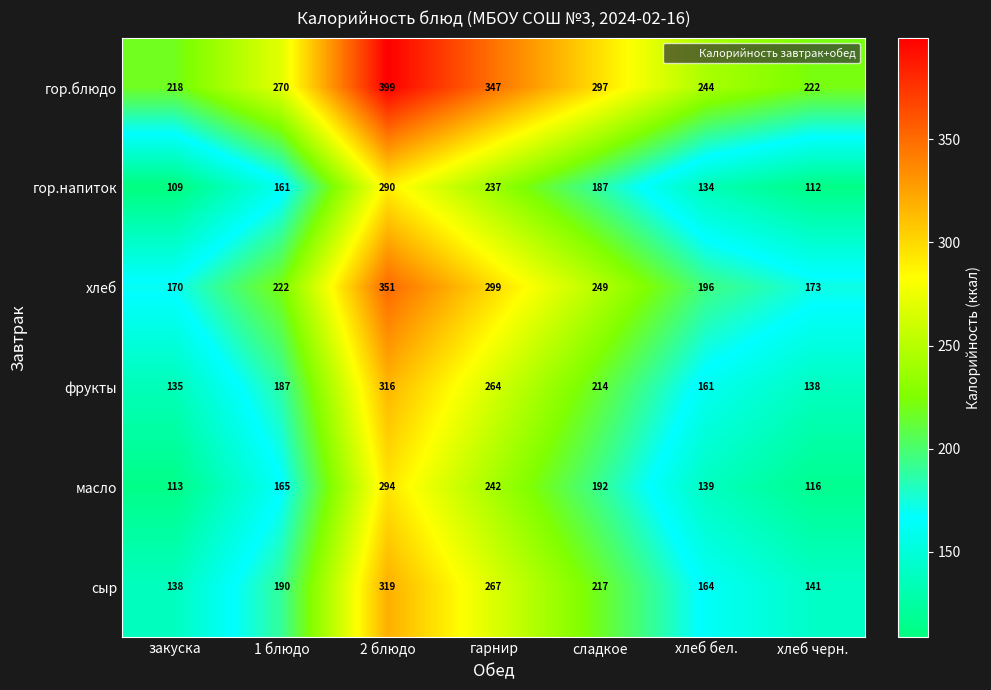

What is the difference between the highest and lowest values at 2 блюдо?

109